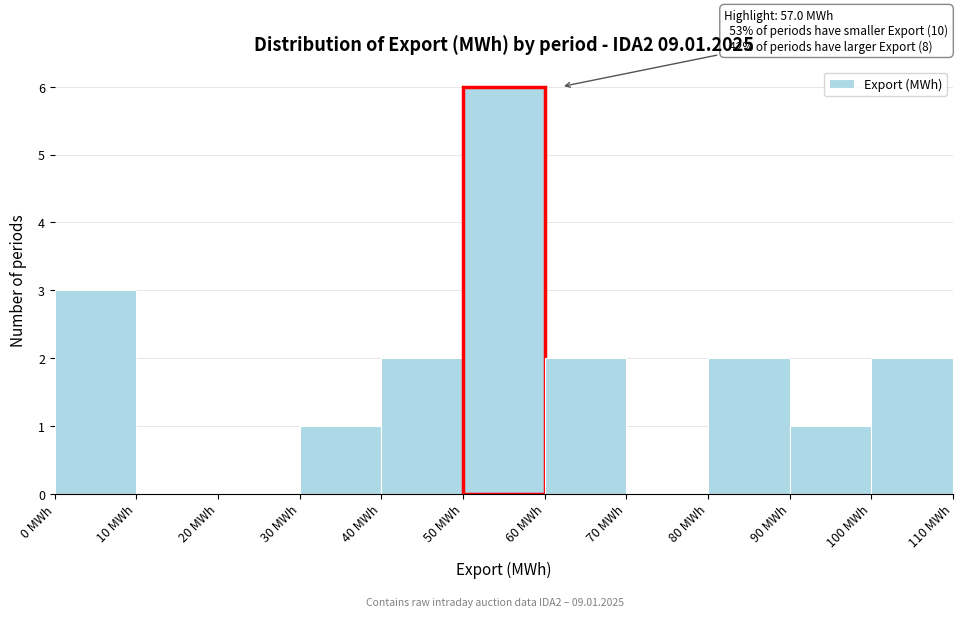

Which range on the x-axis has the tallest bar?

50 to 60